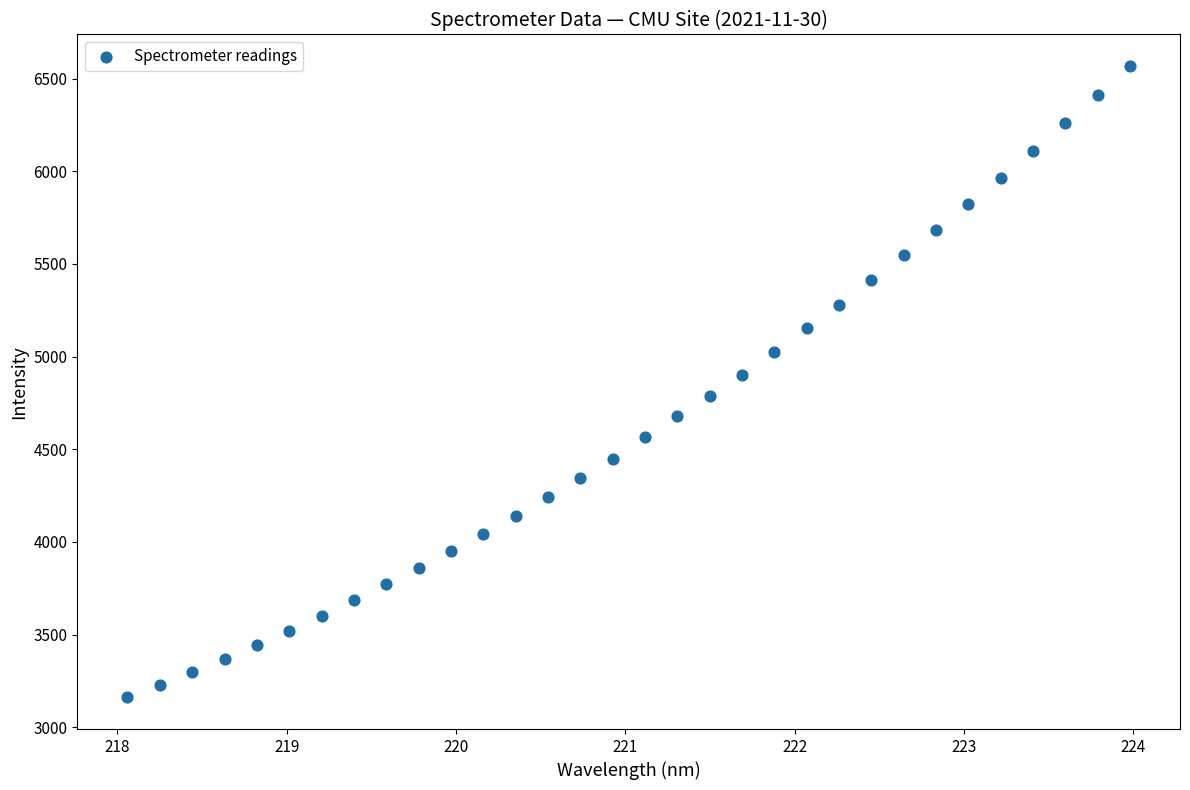

What is the range of Y values (max minus min)?

3406.3